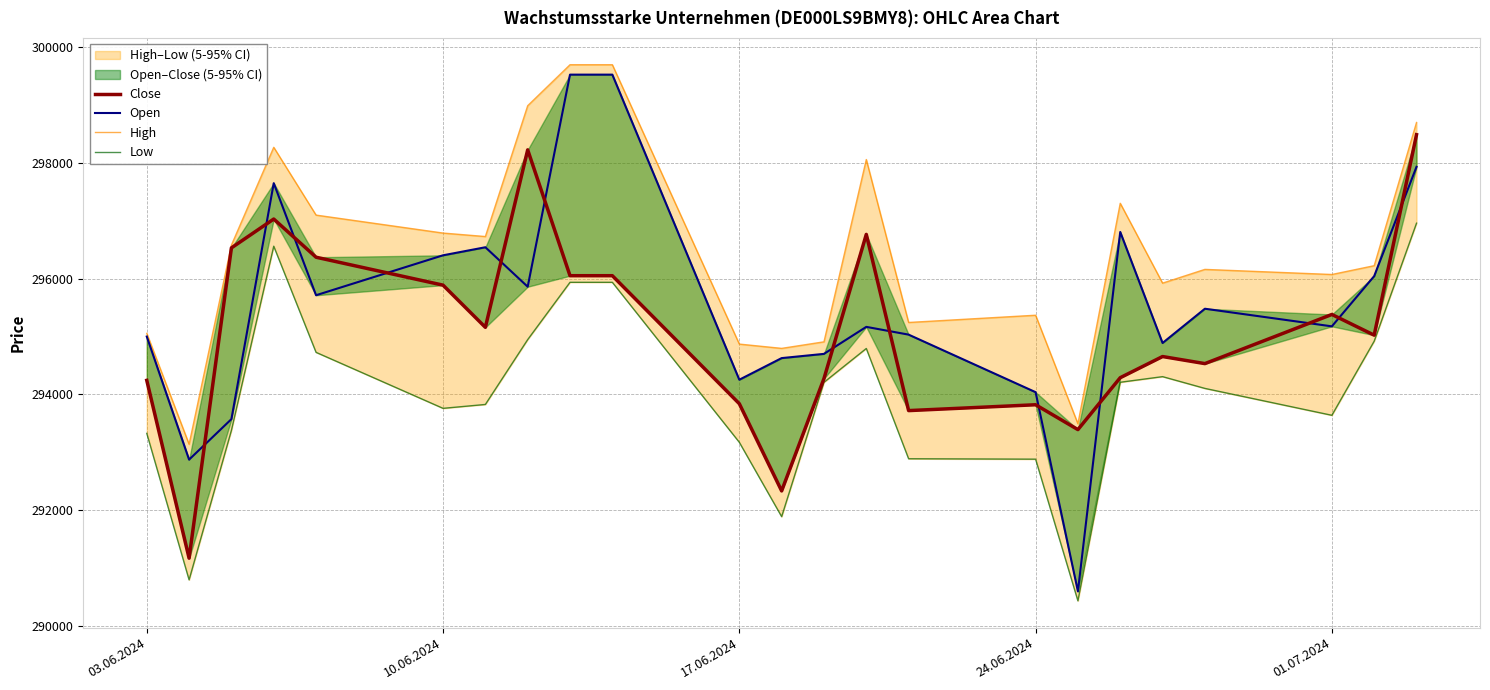

True or false: Open and Low intersect in this chart.

False